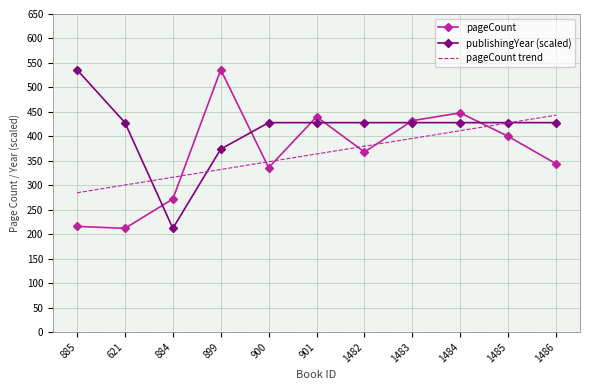

What are all the series names shown in the legend?

pageCount, publishingYear (scaled), pageCount trend